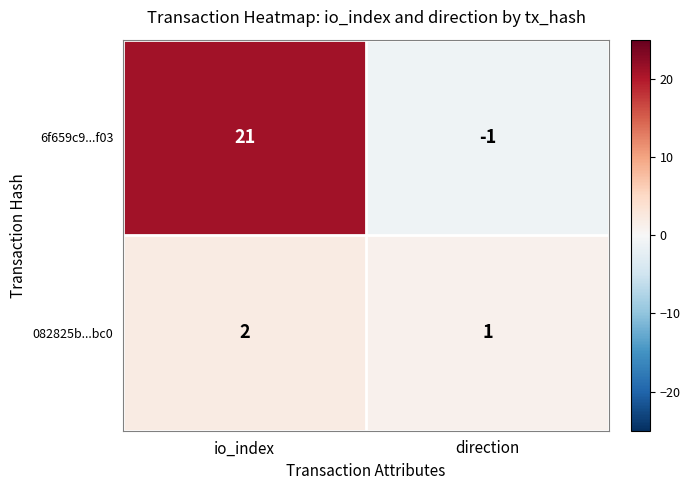

Which series has the largest total across all categories?

6f659c9...f03